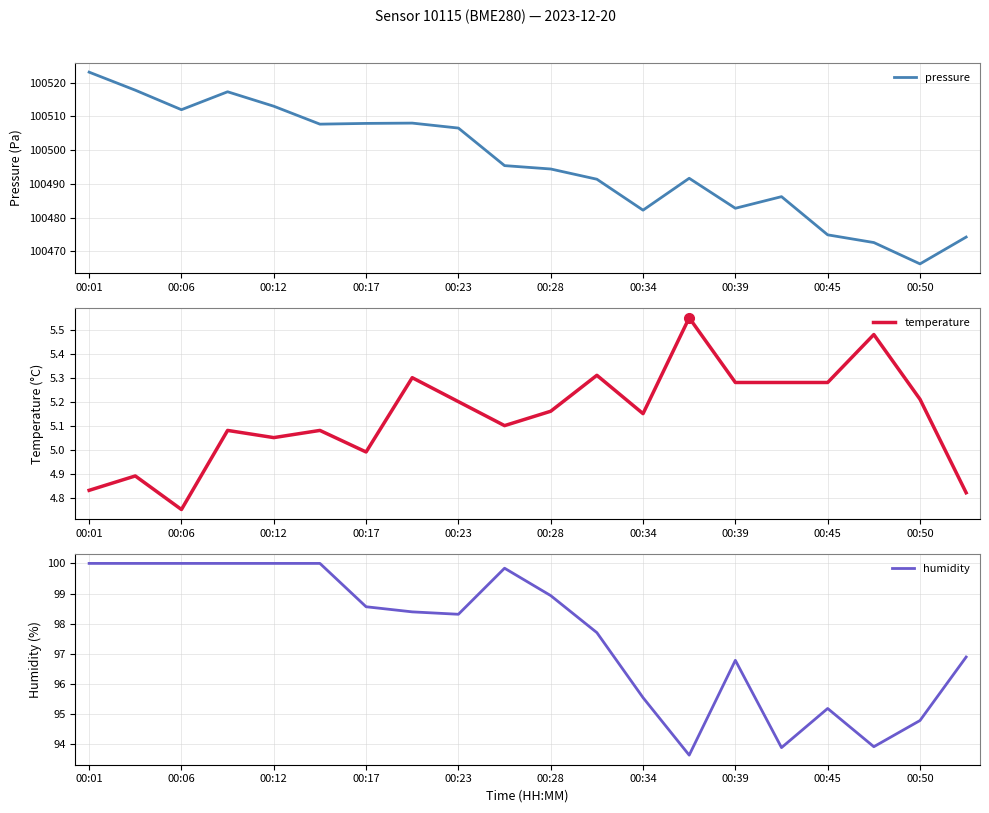

What position from the right is 13?

7